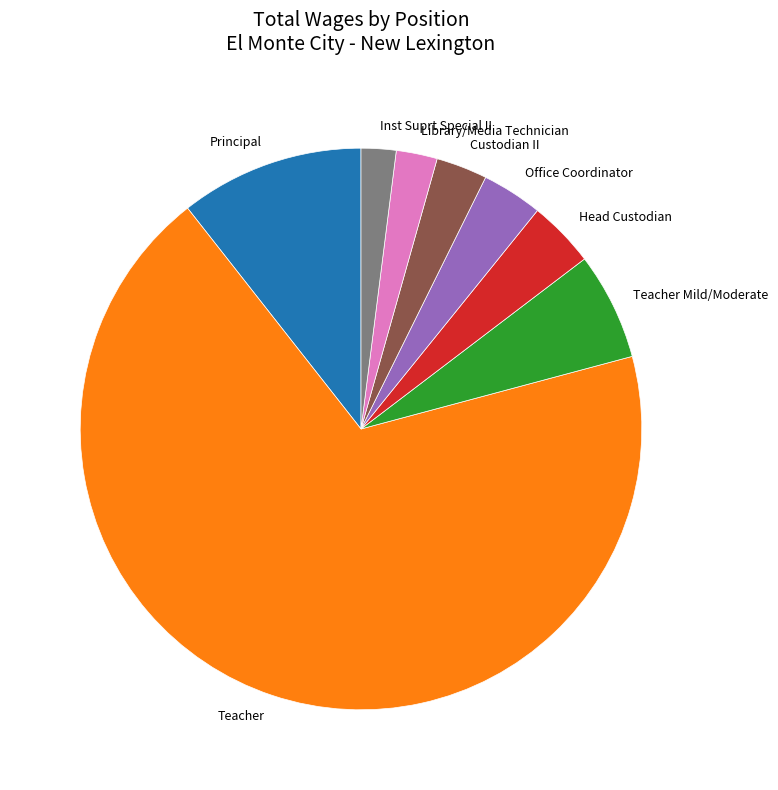

Does Teacher account for over 50% of the chart?

Yes